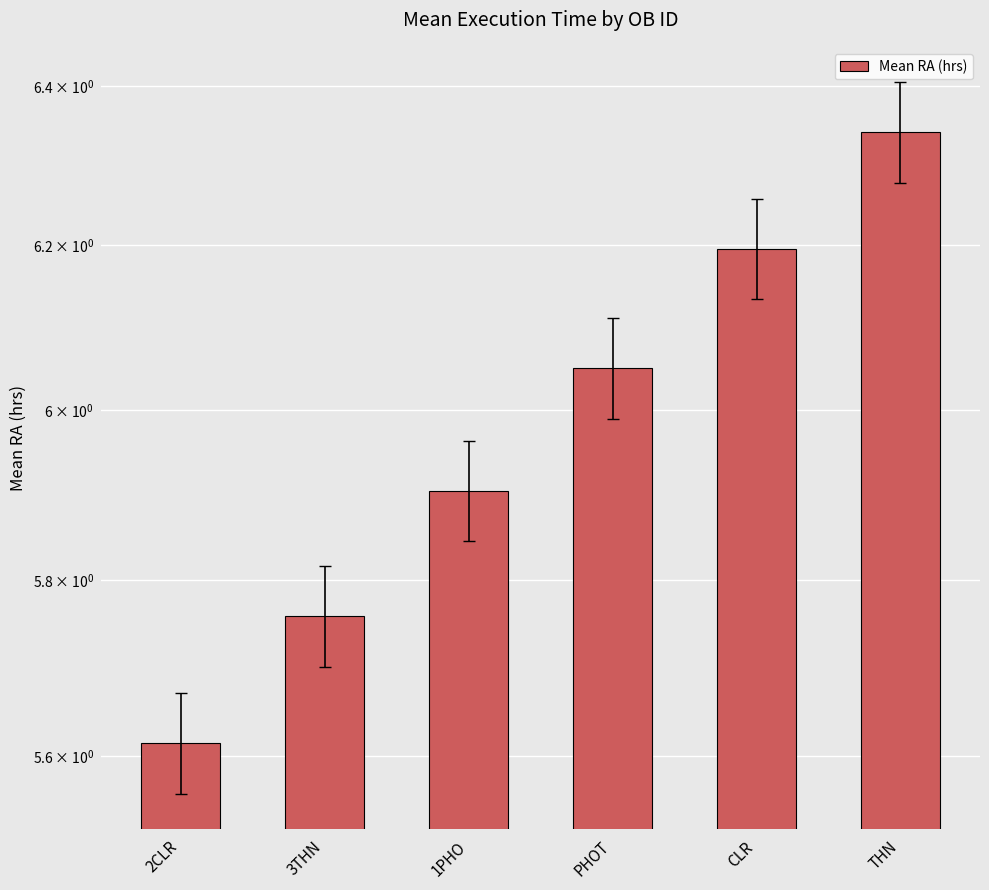

Reading left to right, transcribe all the data shown in this chart.

5.6	5.8	5.9	6.0	6.2	6.3